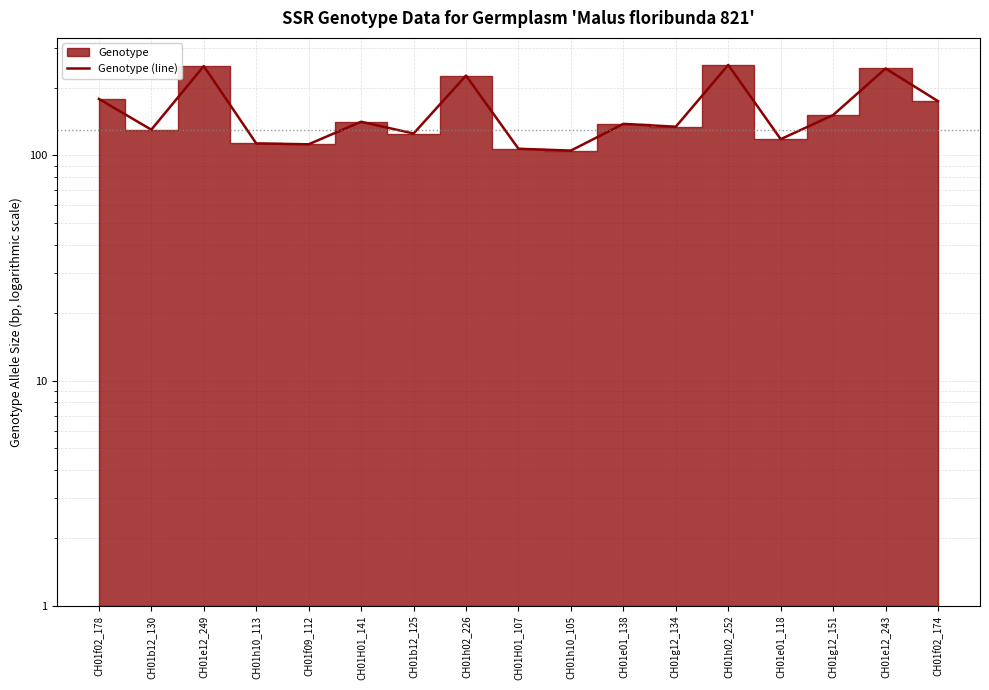

Where is the data nearest to the value 178?

CH01f02_178